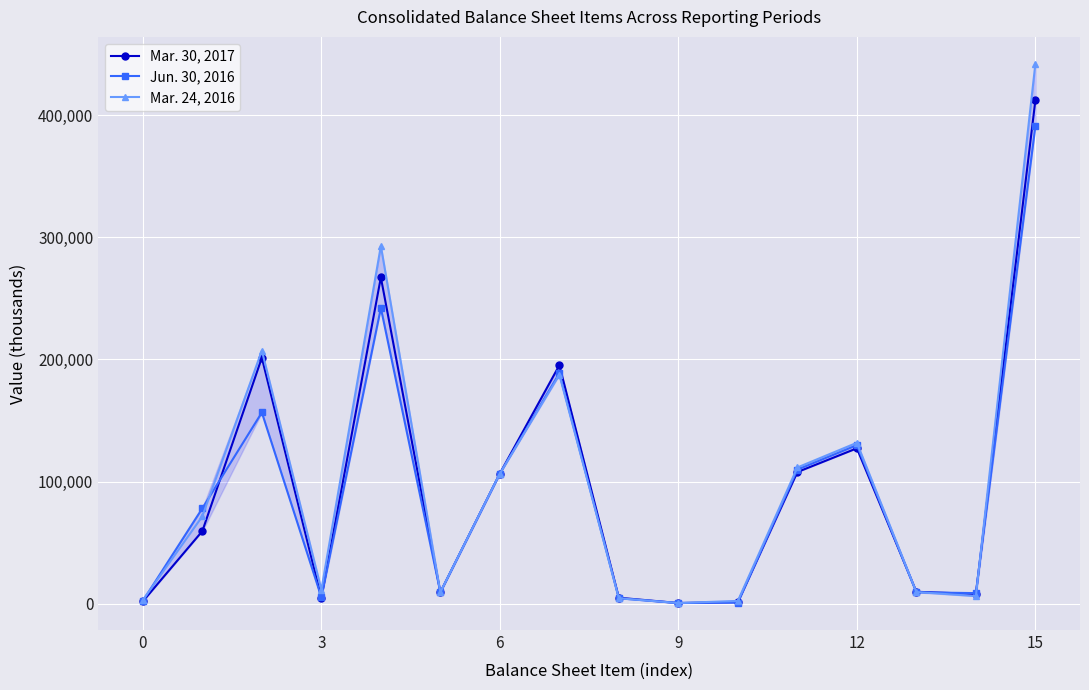

What is the greatest value displayed?

442219